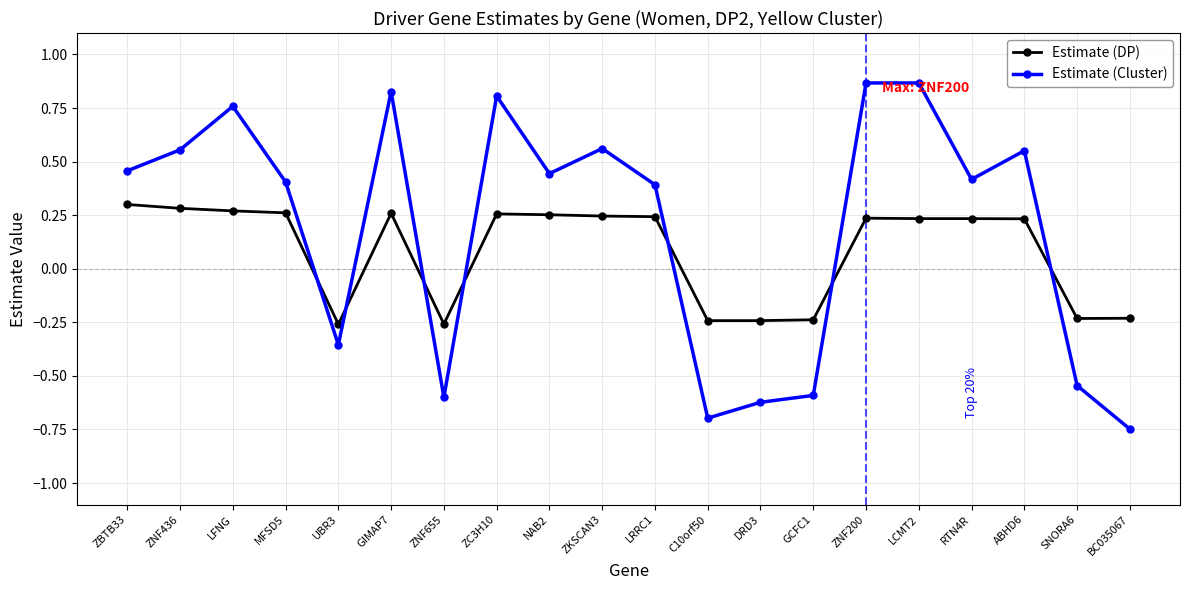

Which series has the widest spread of values?

Estimate (Cluster)